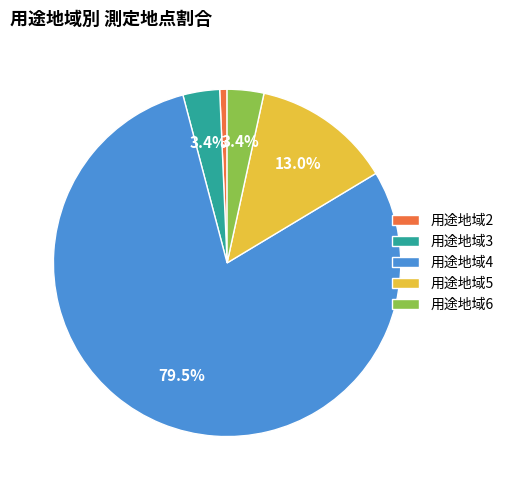

Which category has the biggest portion of the pie?

用途地域4